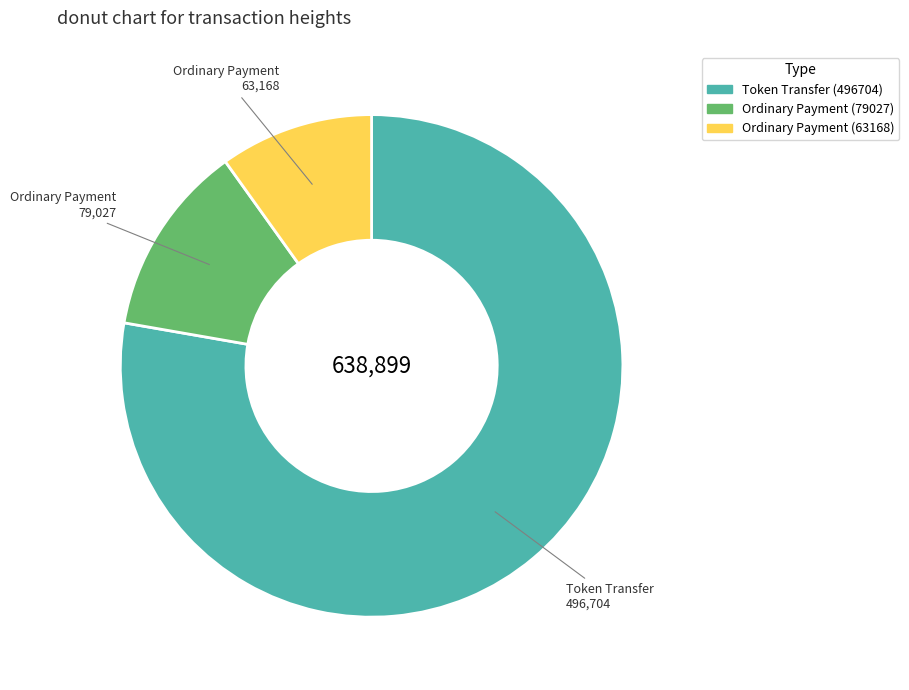

Which has a higher value, Token Transfer (496704) or Ordinary Payment (79027)?

Token Transfer (496704)